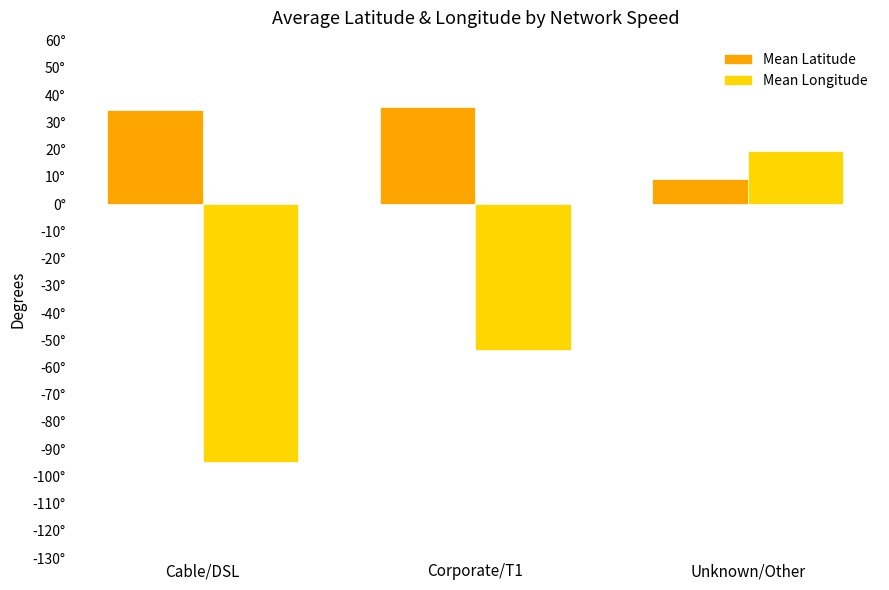

What are all the series names shown in the legend?

Mean Latitude, Mean Longitude